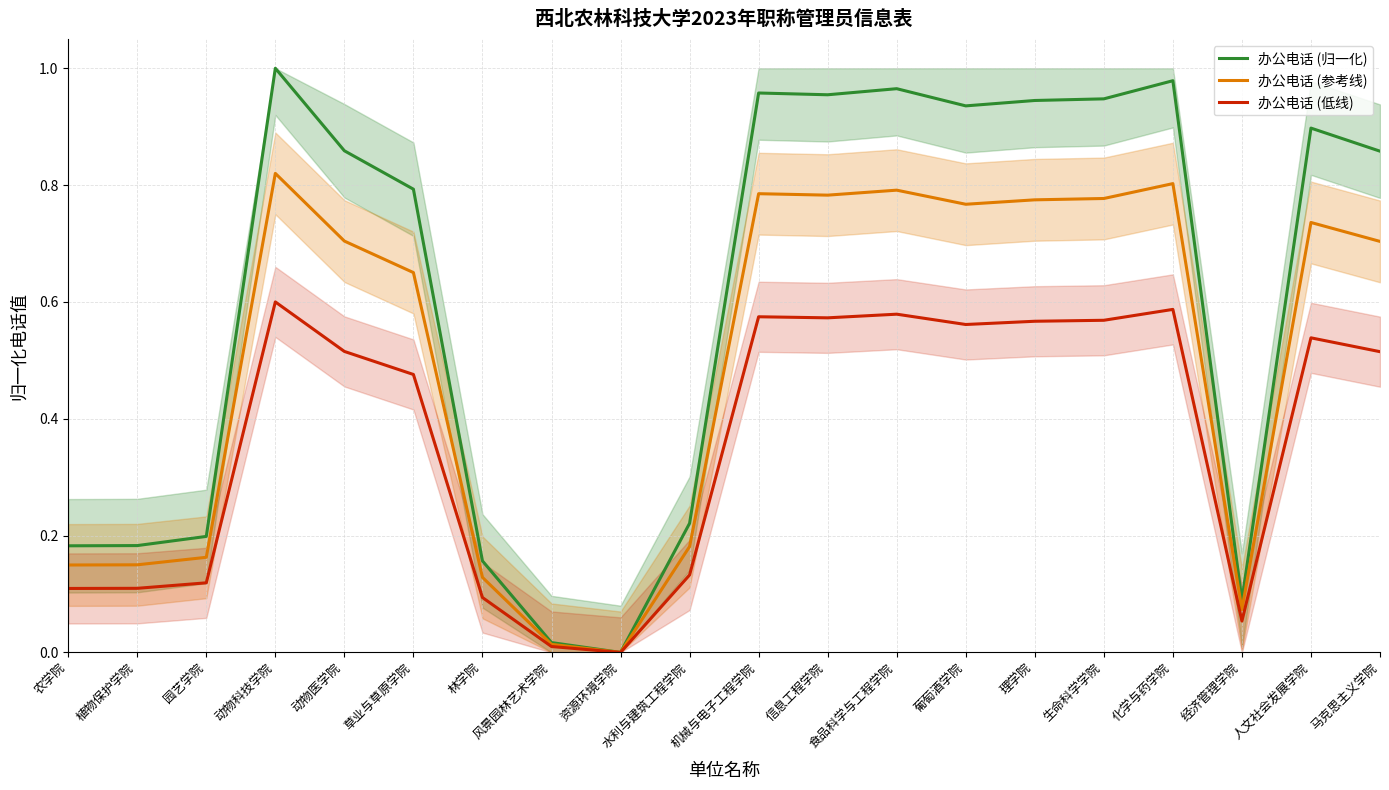

True or false: 办公电话 (归一化) and 办公电话 (参考线) cross at least once.

False